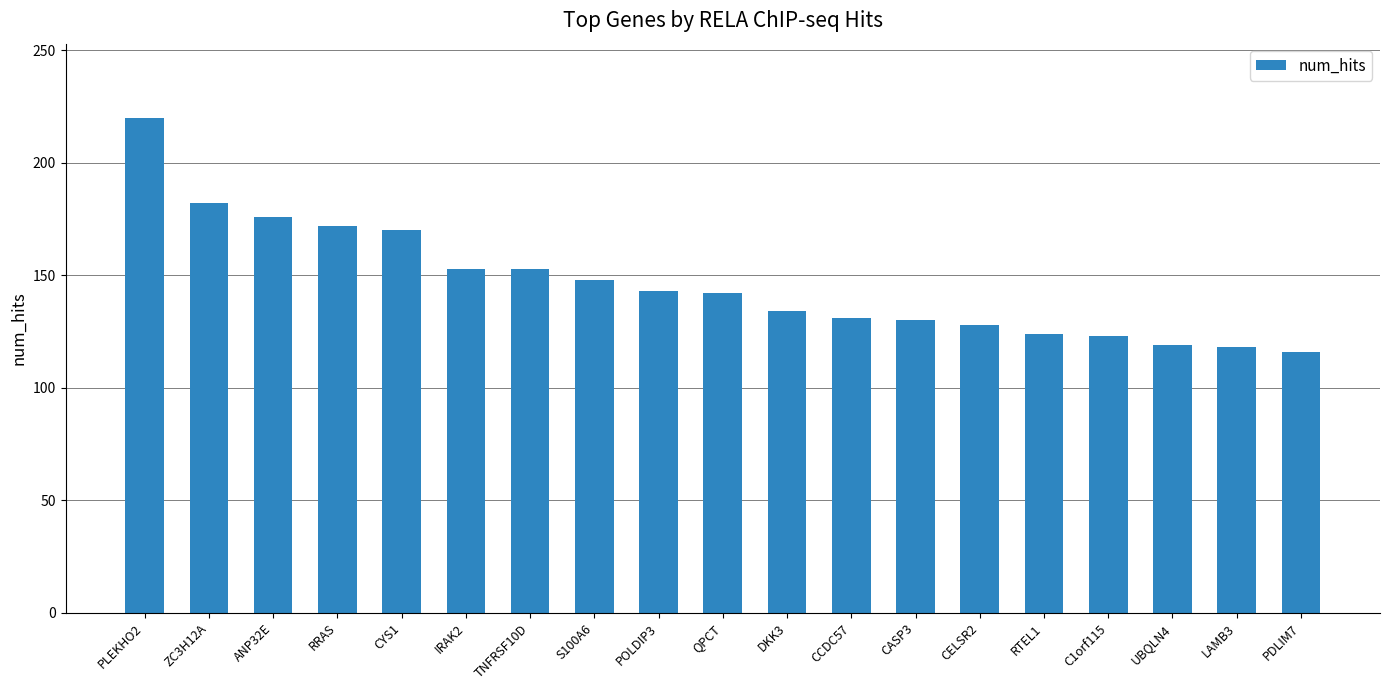

What is the ratio of the value at IRAK2 to the value at ZC3H12A?

0.8